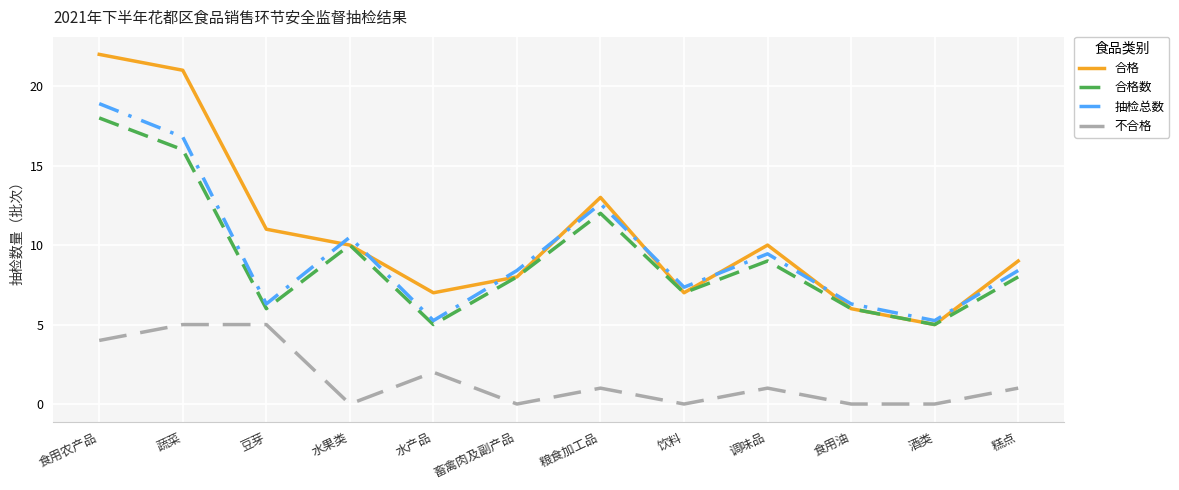

Where do 合格 and 抽检总数 first cross each other?

豆芽 and 水果类